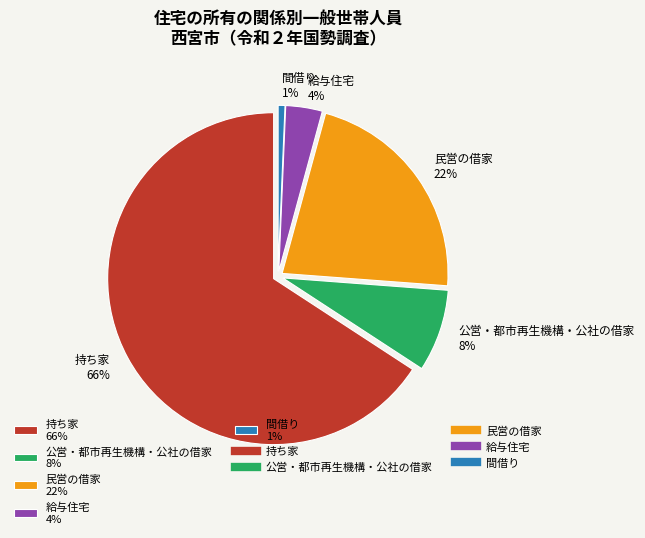

Does any single category account for the majority?

Yes